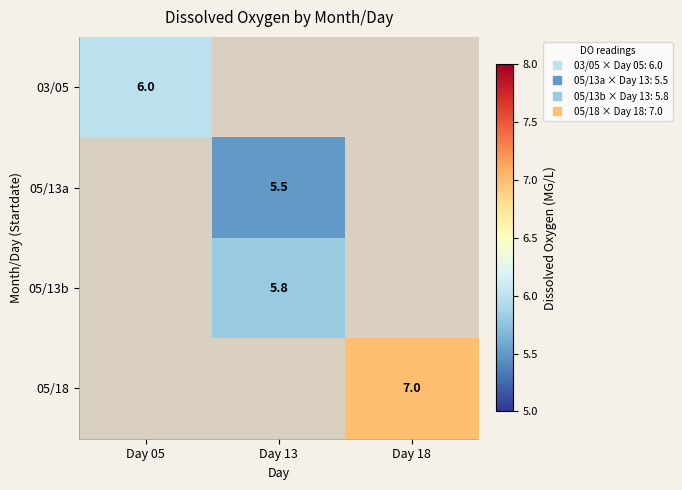

The 05/13b series shows 5.8 at Day 13. True or false?

True